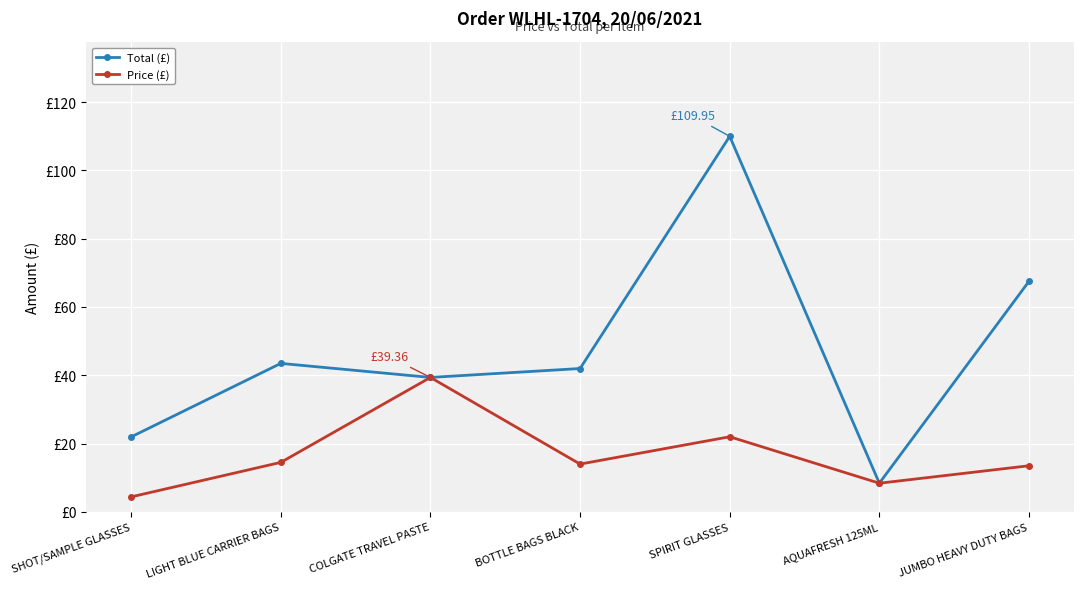

The value of Price (£) at LIGHT BLUE CARRIER BAGS is 20.1. True or false?

False